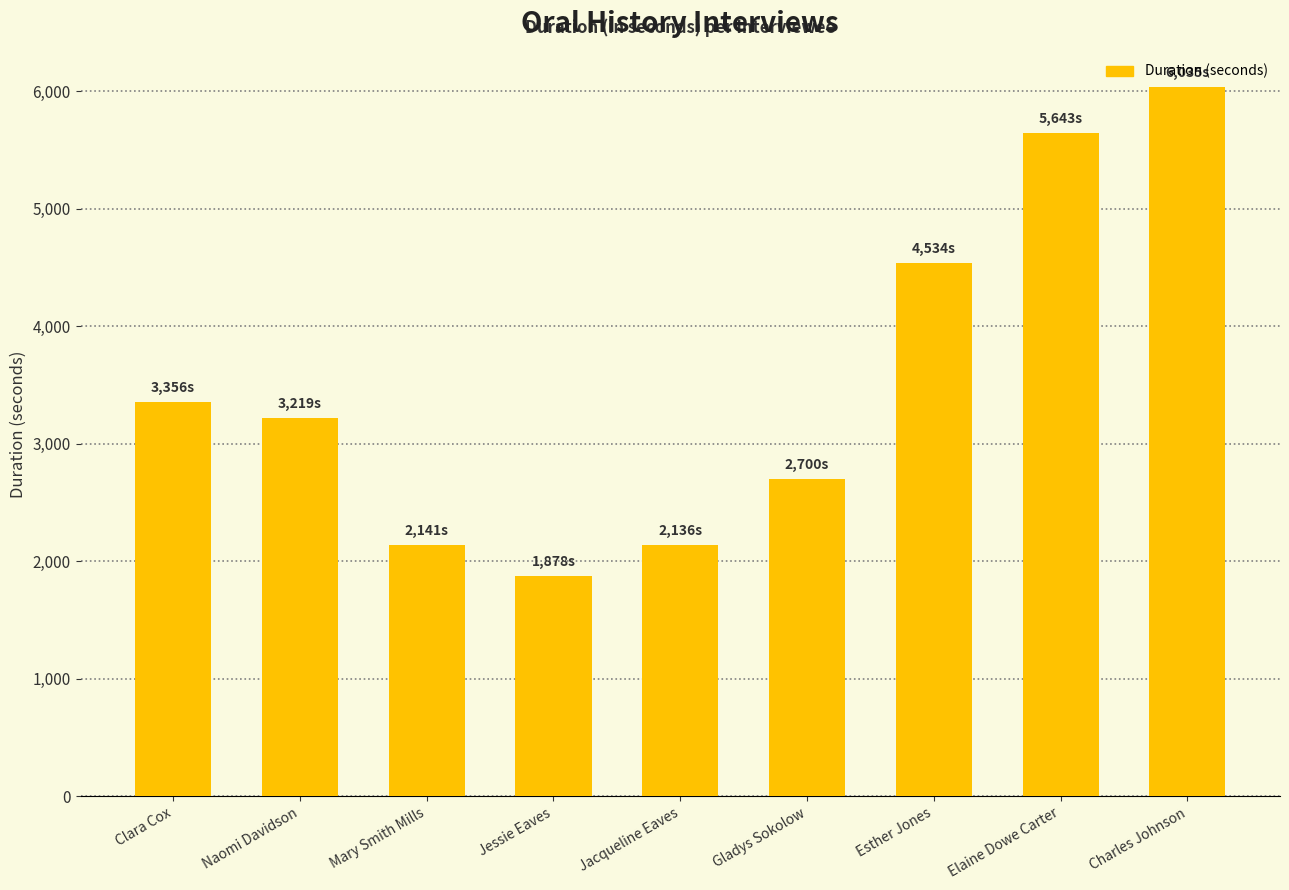

Approximately how many times larger is the value at Clara Cox compared to Gladys Sokolow?

1.2